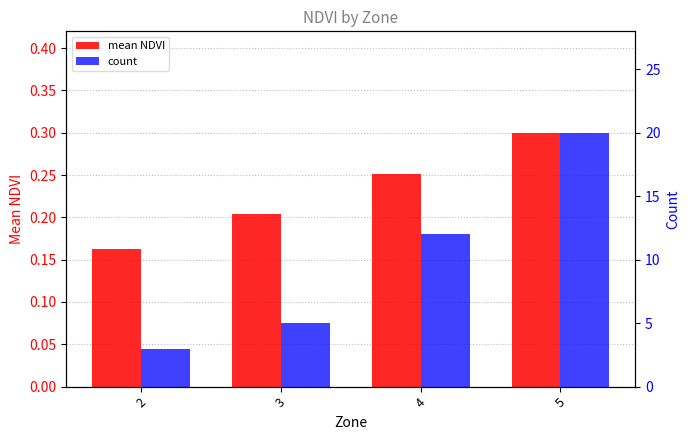

What is the difference between the highest and lowest values at 3?

4.8